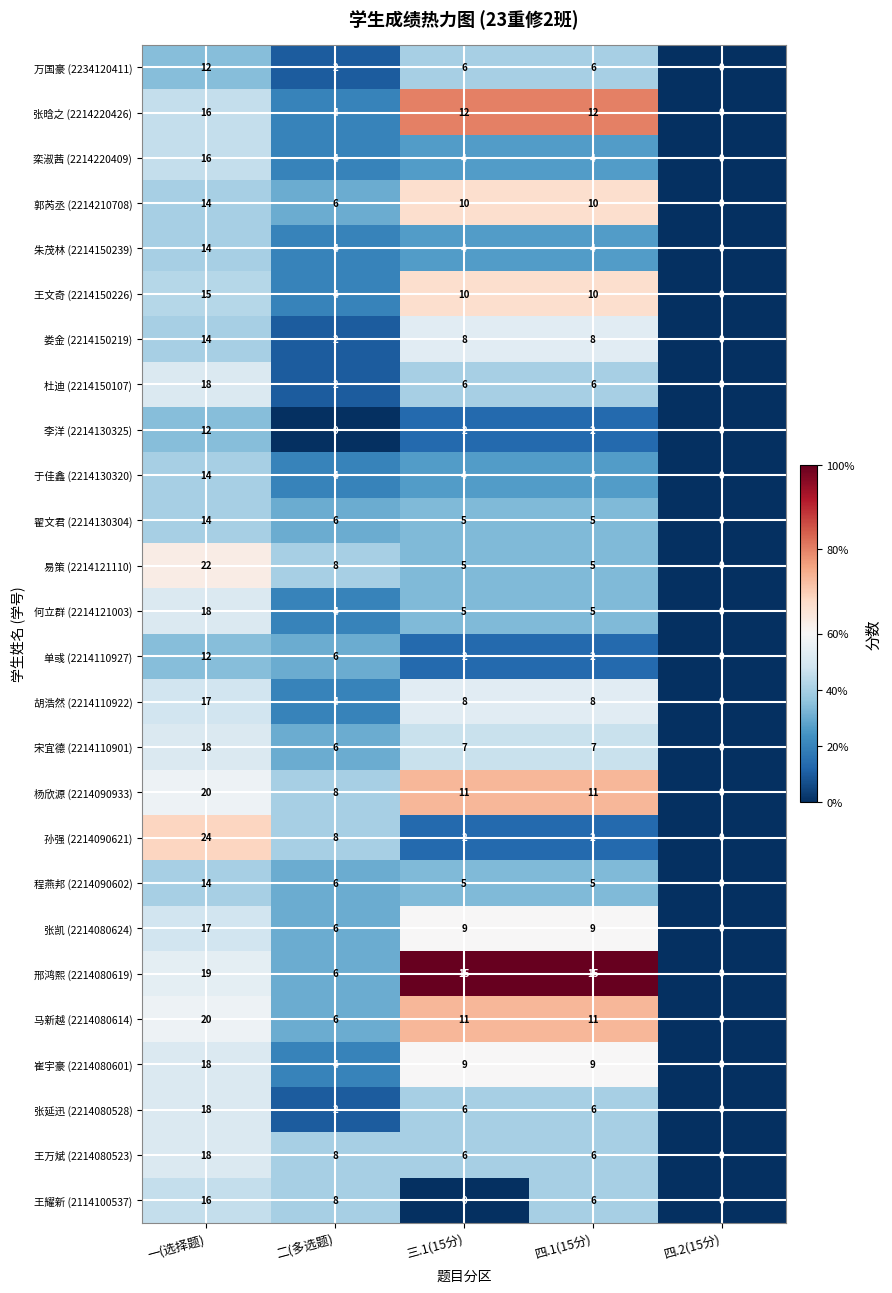

At which label does 李洋 (2214130325) first exceed 2?

一(选择题)